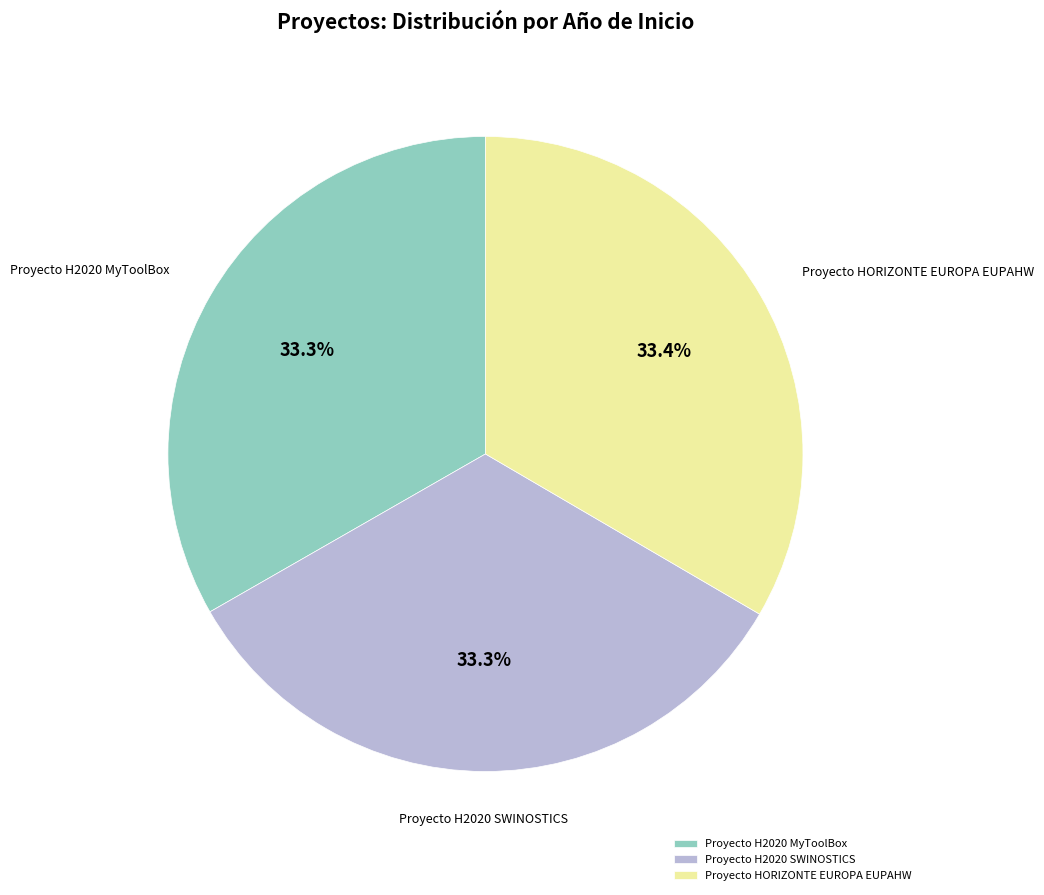

To the nearest percent, what percentage of the pie is Proyecto HORIZONTE EUROPA EUPAHW?

33%